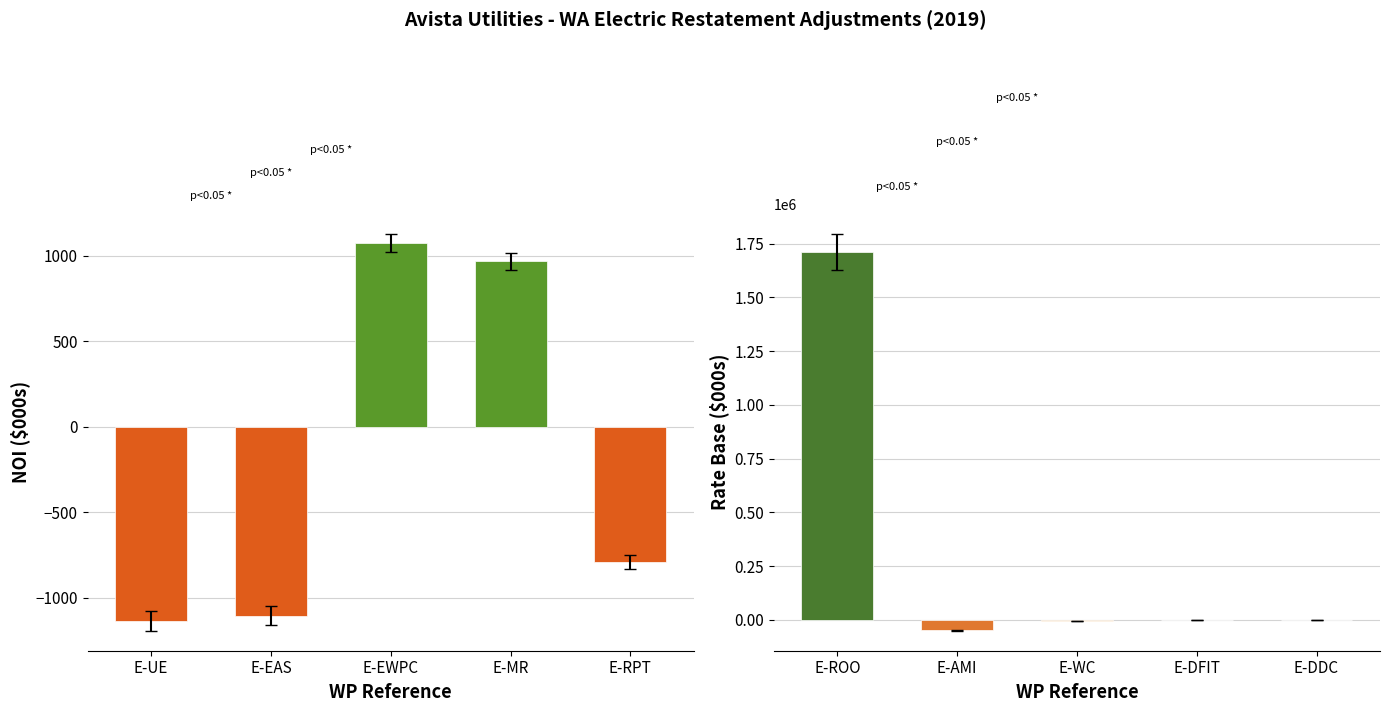

At which label does NOI ($000s) reach its minimum?

E-UE